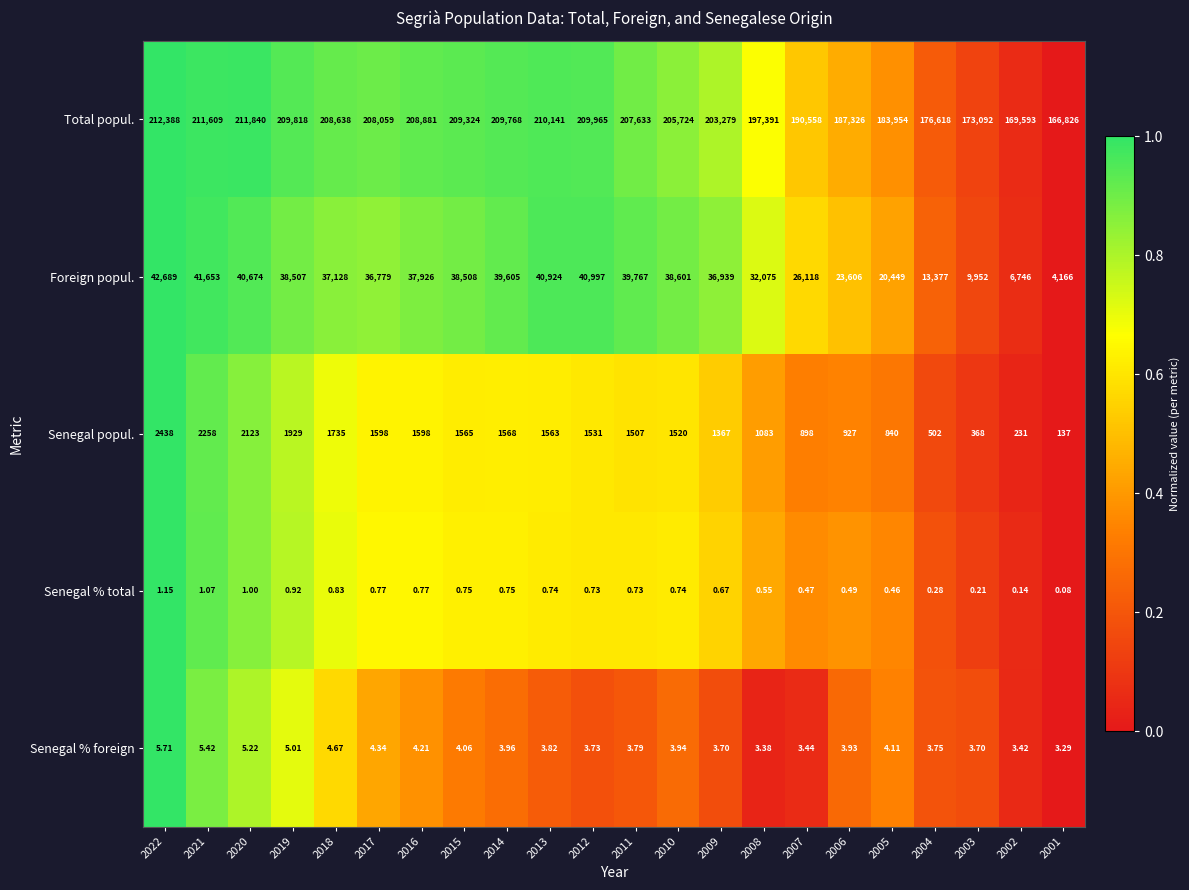

At 2003, list the series in order from smallest to largest.

Senegal % total, Senegal % foreign, Senegal popul., Foreign popul., Total popul.